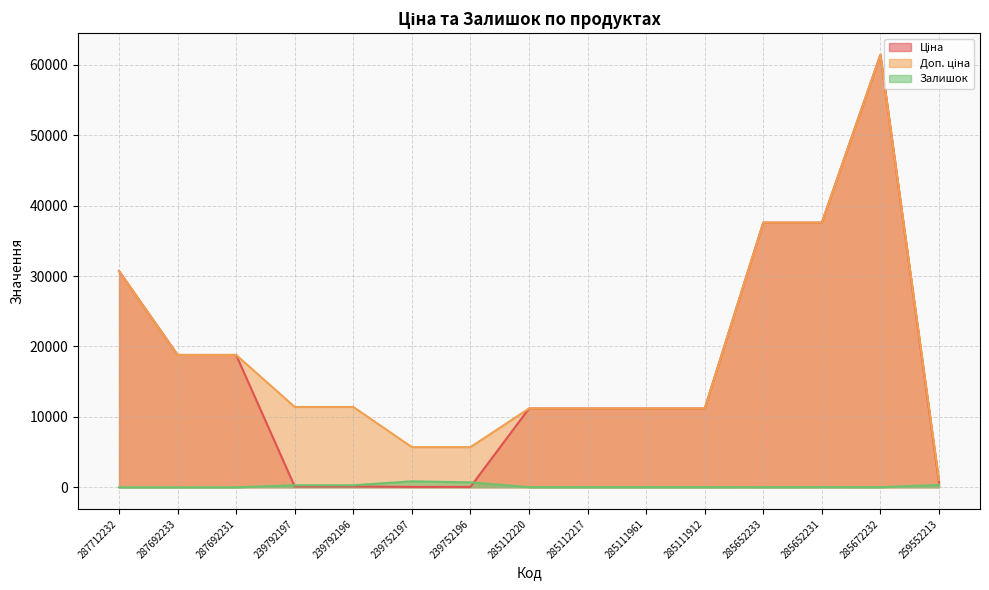

The Залишок series shows 15.0 at 285111912. True or false?

True